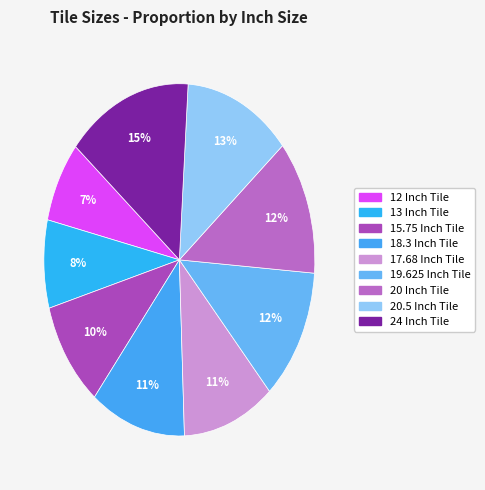

What is the total percentage of 13 Inch Tile and 15.75 Inch Tile?

17.9%